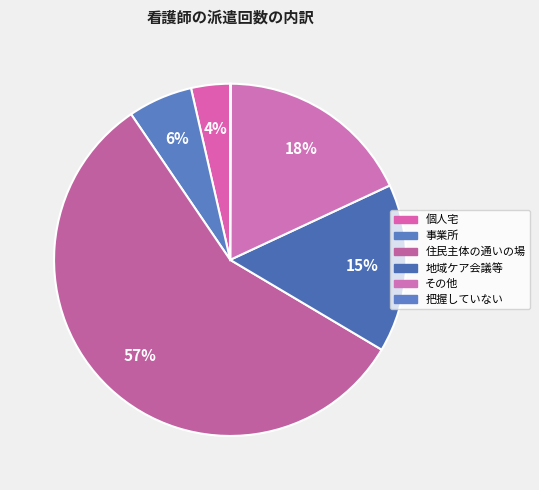

Is it true that 把握していない is 1% of the pie?

False